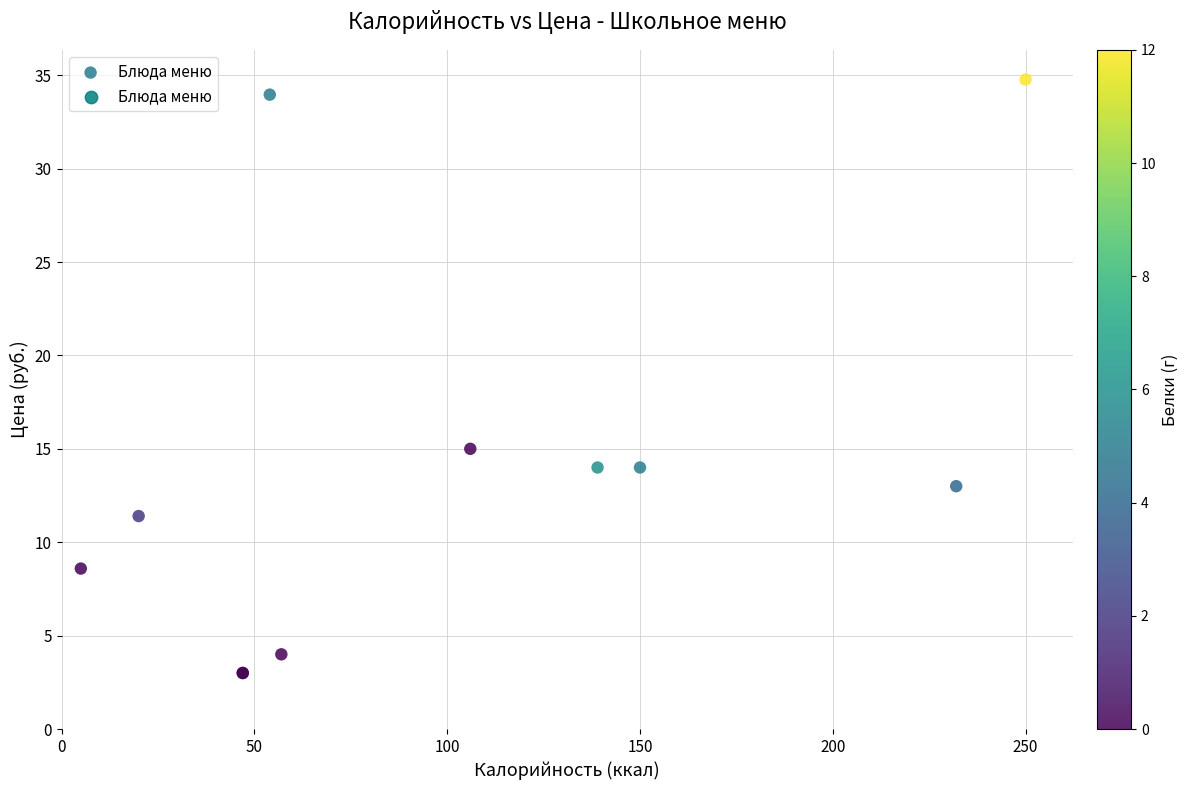

What Y value in the scatter plot is closest to 18?

15.0